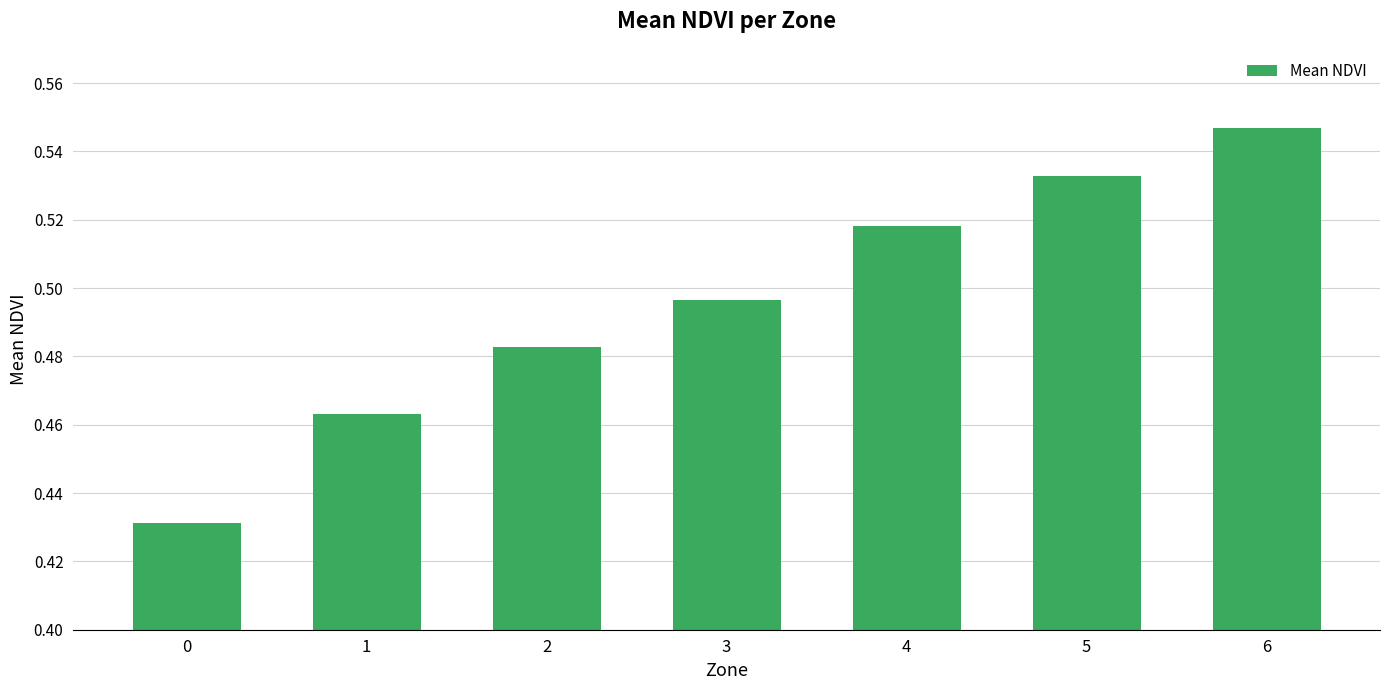

The chart shows a value of 0.8 at 6. True or false?

False